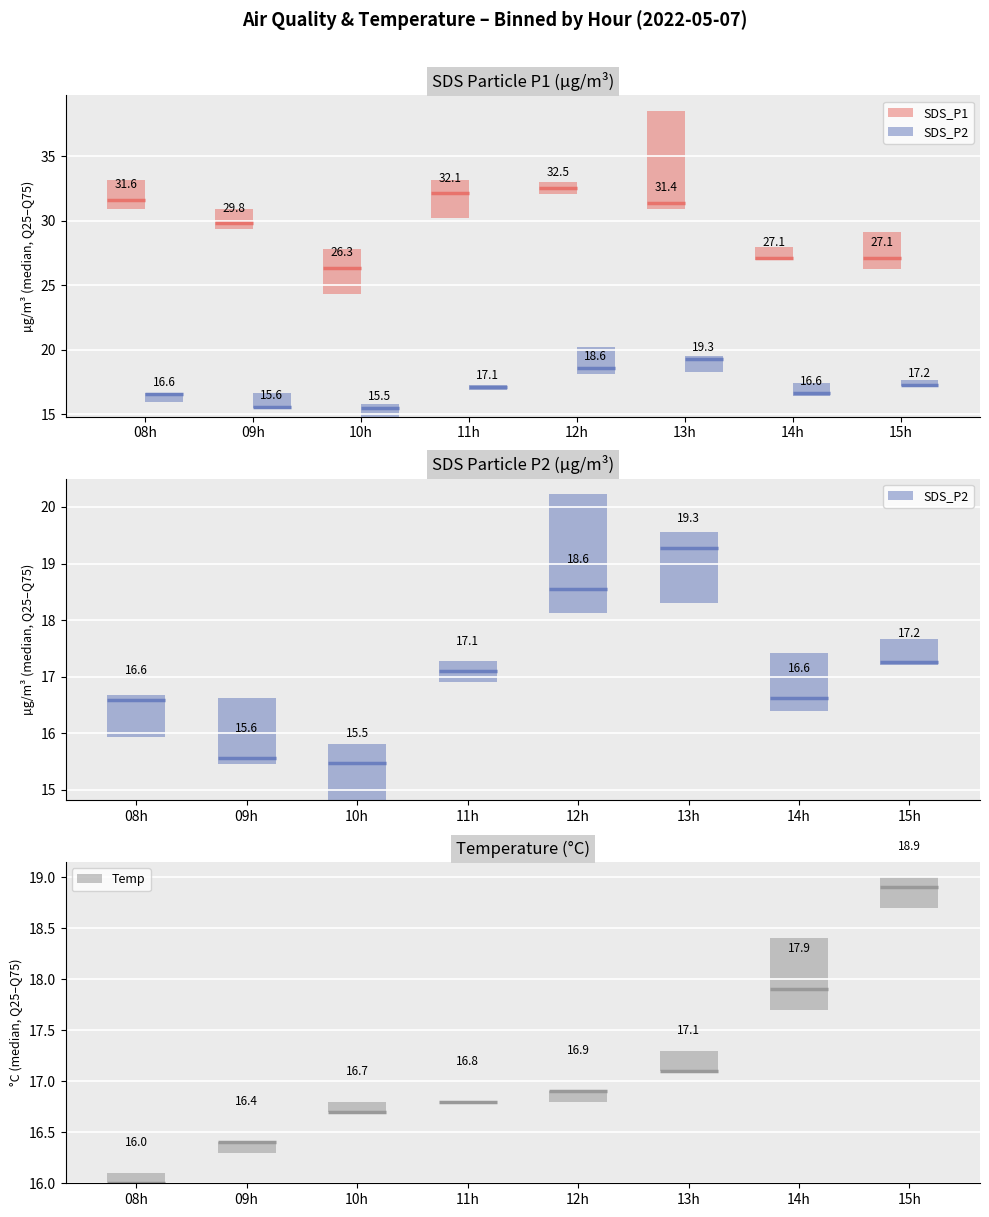

True or false: Temp has a value of 0.7 at 14h.

True